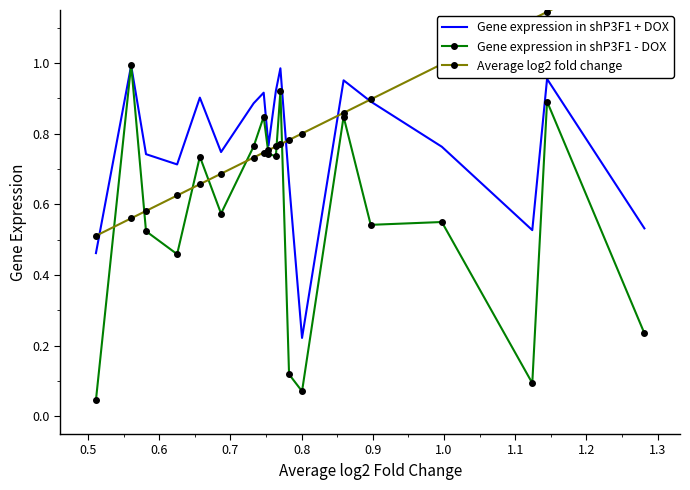

How many intersections are there between Average log2 fold change and Gene expression in shP3F1 - DOX?

8